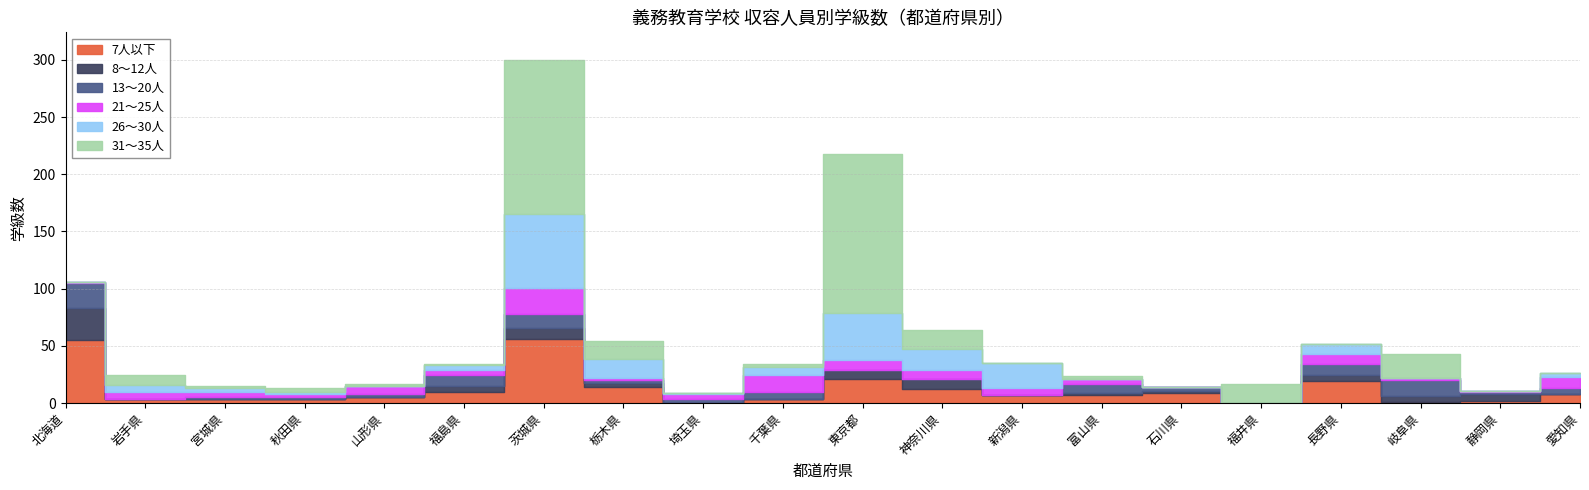

True or false: 7人以下 has more than 2 interior local peaks.

True